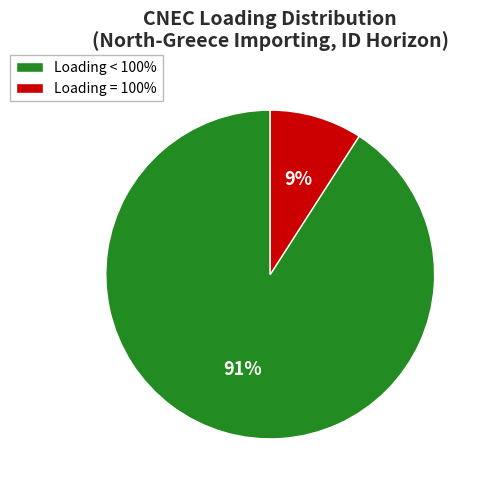

What percentage is the Loading < 100% slice, to the nearest percent?

91%